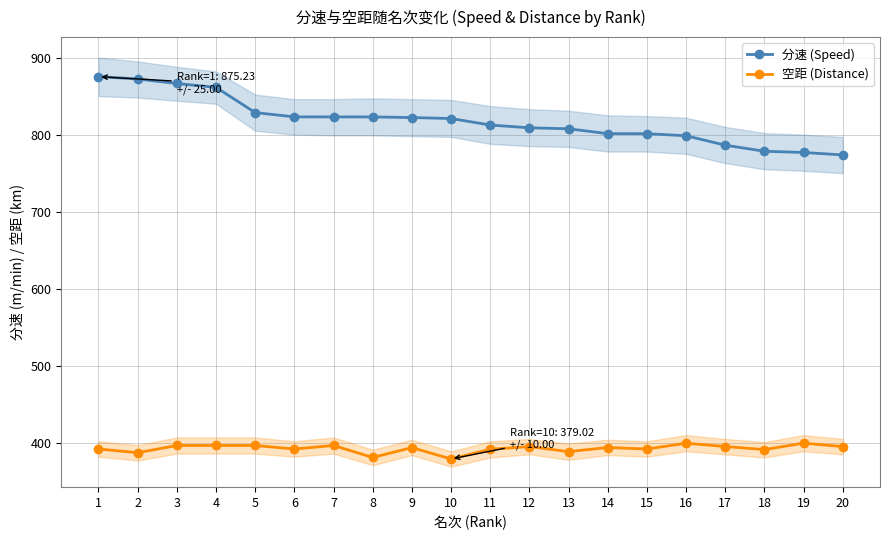

How many lines are shown in the chart?

2